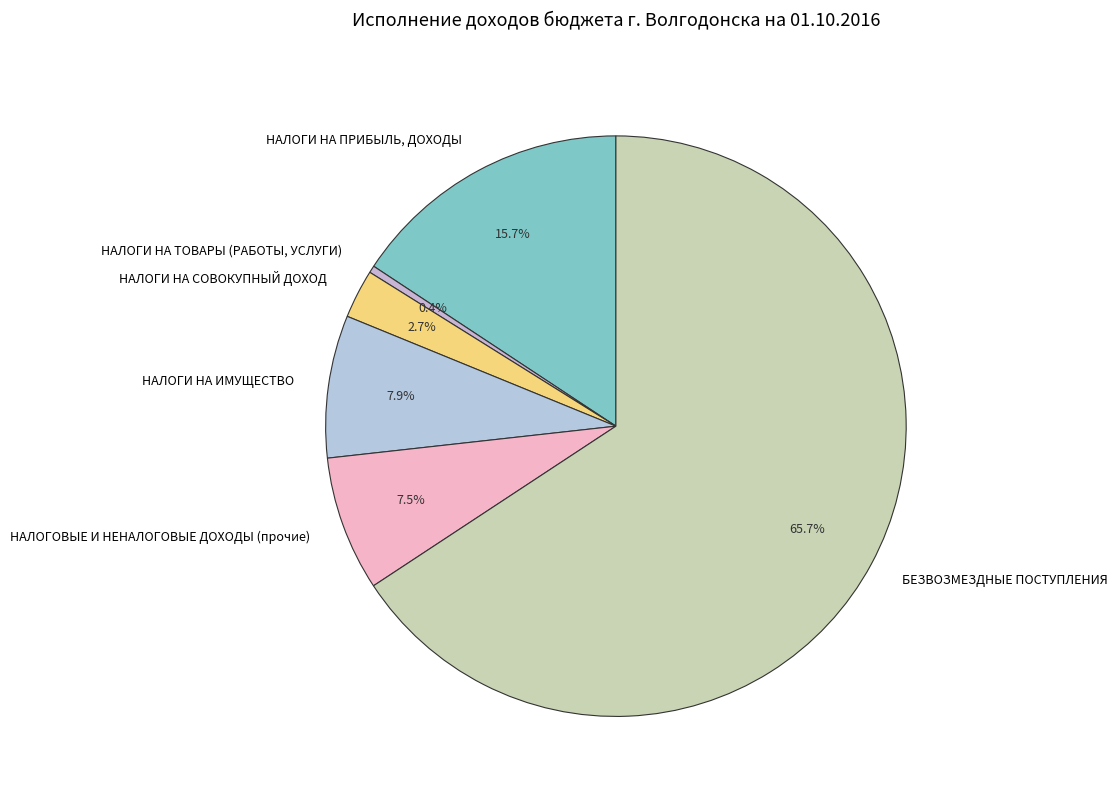

Count the number of slices in the pie.

6